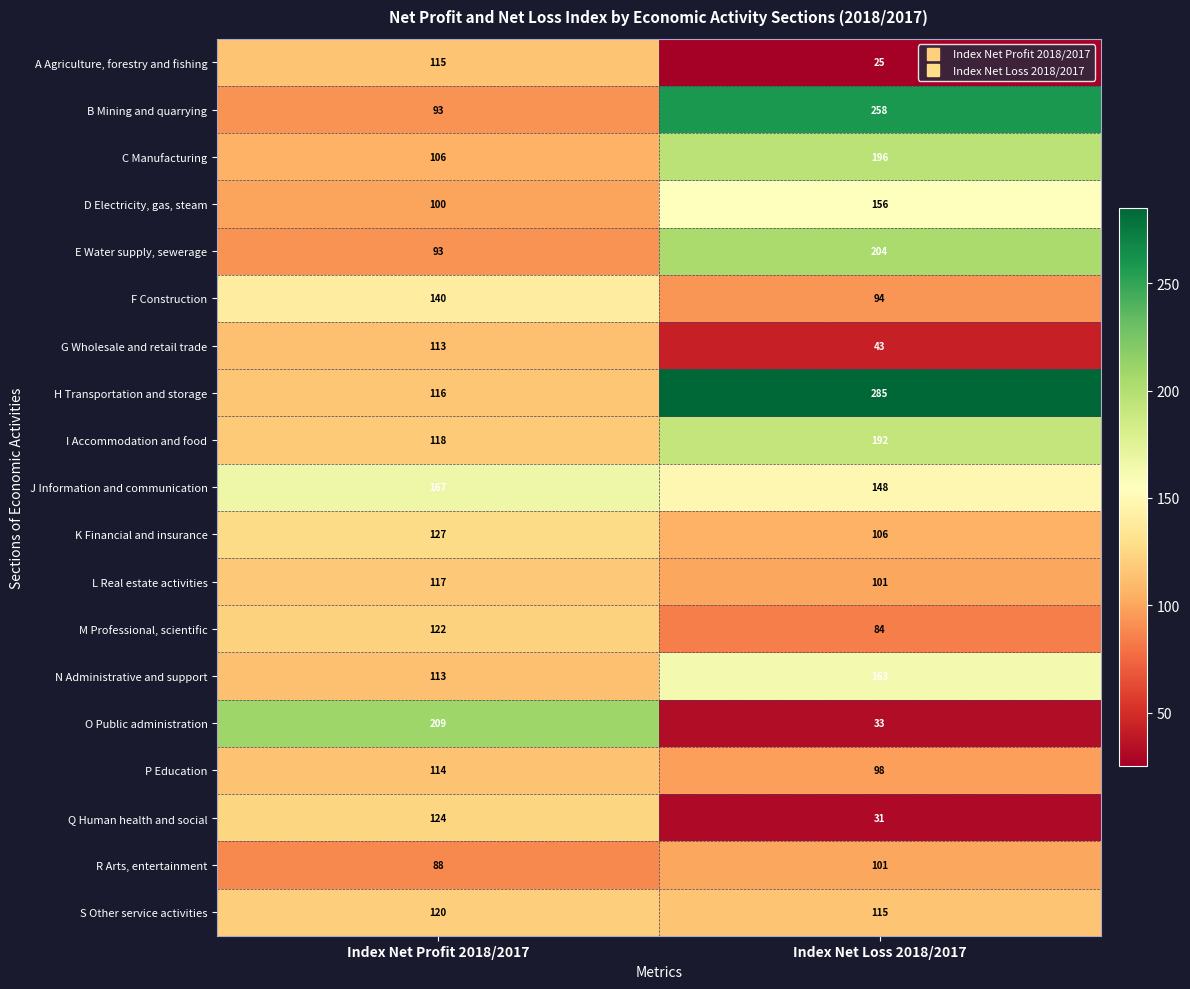

Which series changed the most between Index Net Profit 2018/2017 and Index Net Loss 2018/2017?

O Public administration